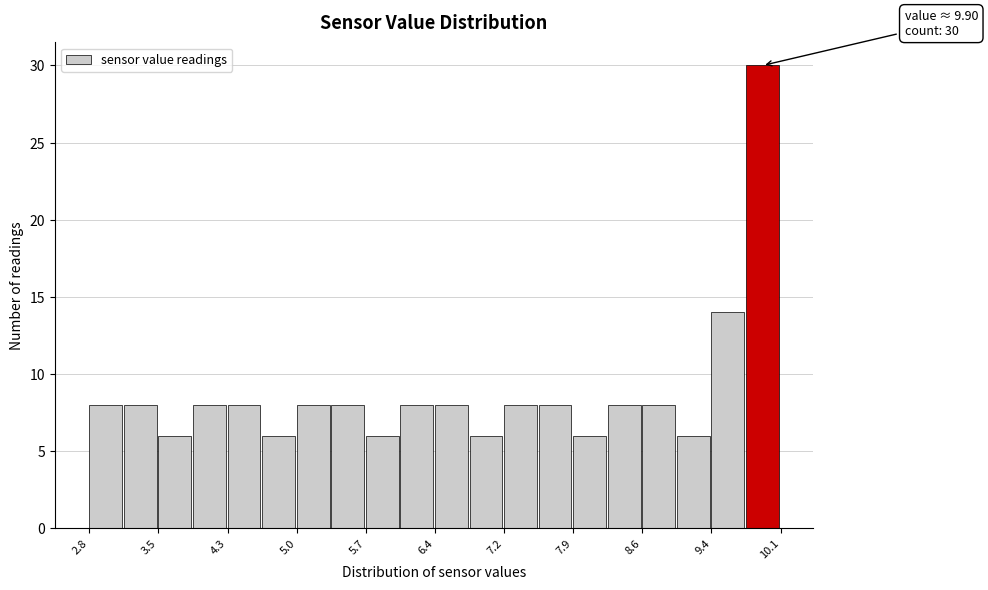

Around what value on the x-axis is the tallest bar? Give the approximate position of its centre, as read against the axis.

9.9